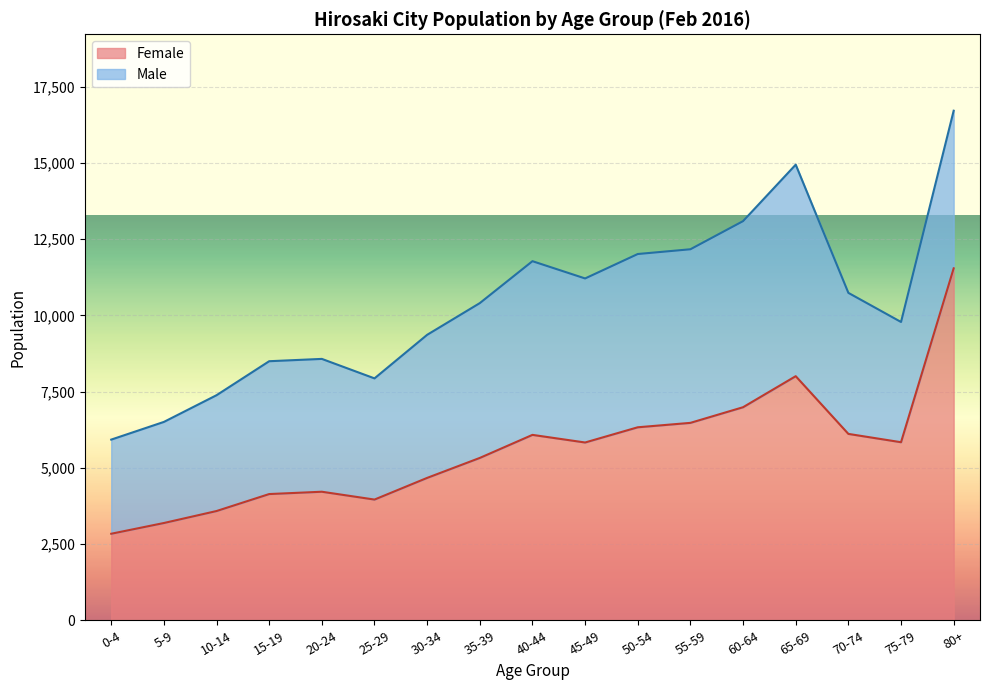

What is the label of the 7th point from the right?

50-54